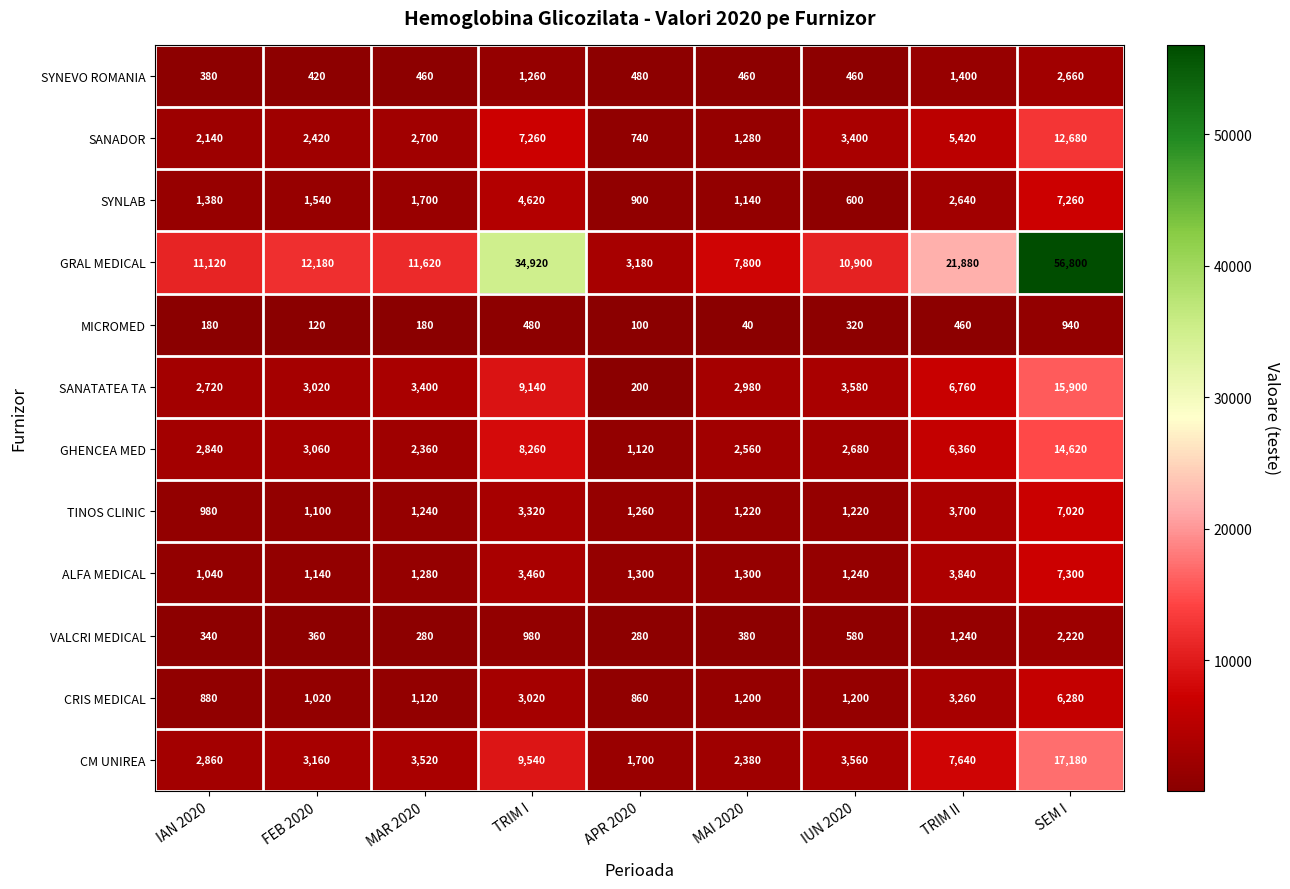

Rank the series by their maximum value, from lowest to highest.

MICROMED, VALCRI MEDICAL, SYNEVO ROMANIA, CRIS MEDICAL, TINOS CLINIC, SYNLAB, ALFA MEDICAL, SANADOR, GHENCEA MED, SANATATEA TA, CM UNIREA, GRAL MEDICAL